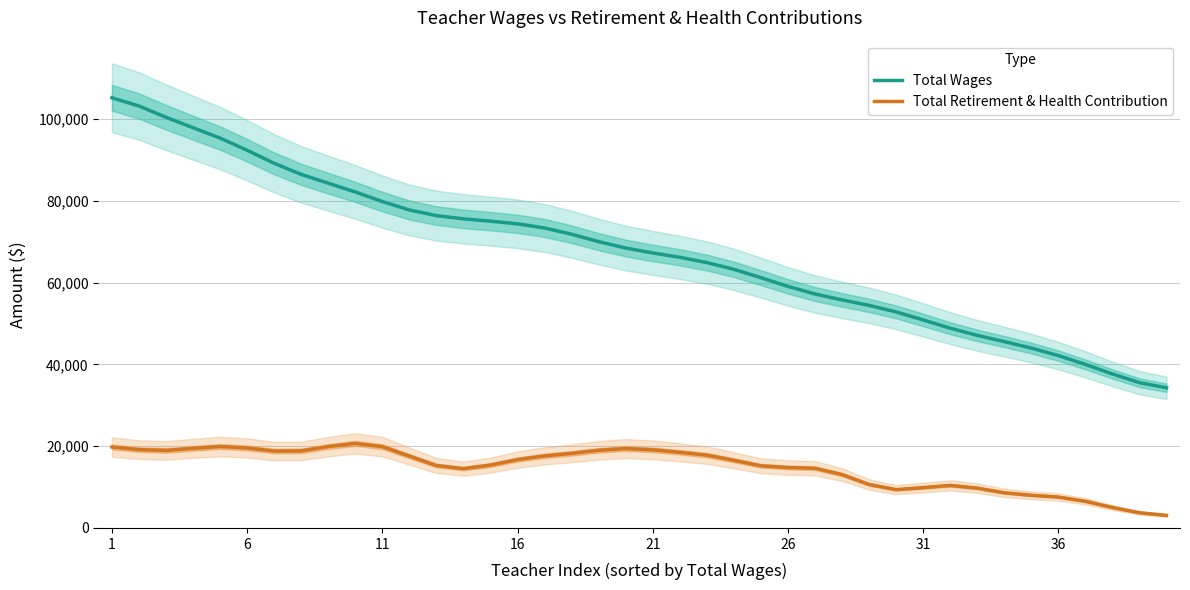

Which series has the largest range (max minus min)?

Total Wages